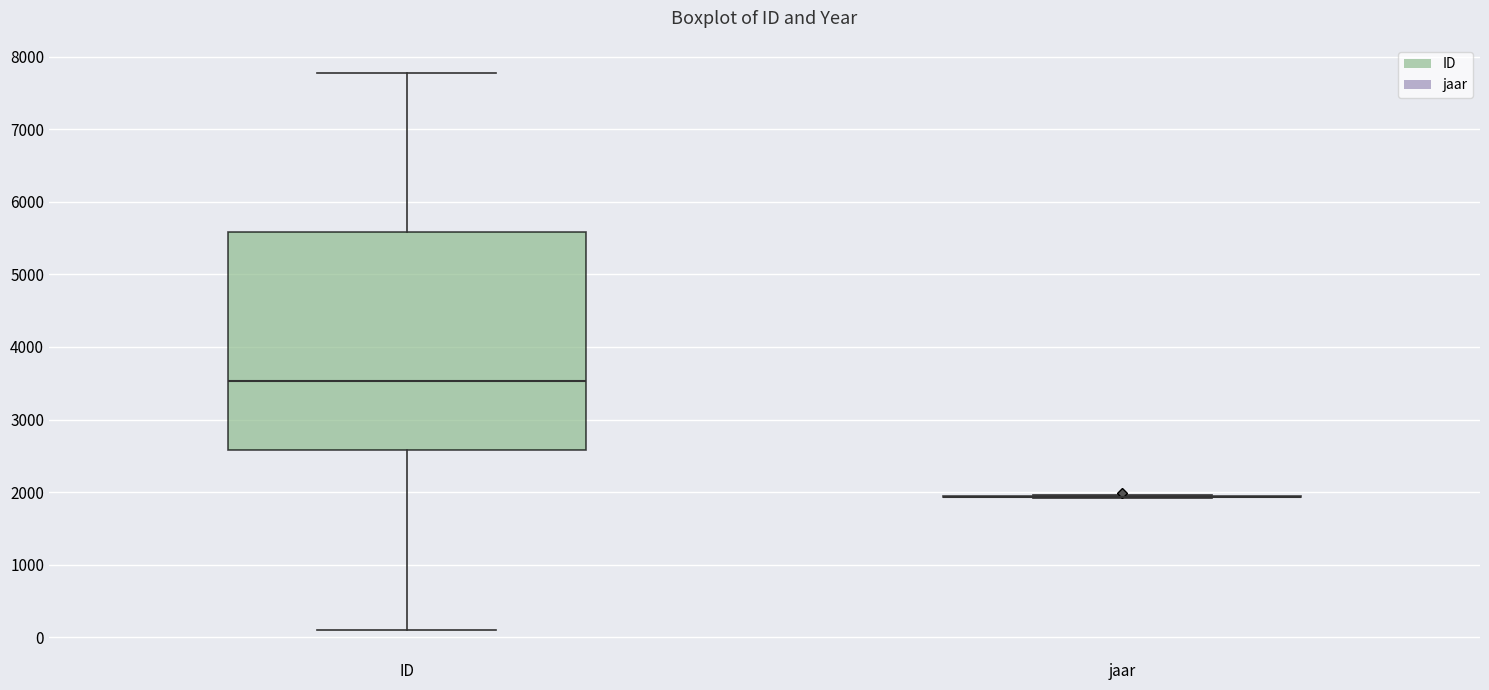

Reading left to right, read every box against the y-axis: the position of its median line, the range the box covers, and the ends of its whiskers. The values are not printed on the chart, so give them approximately, as read against the axis.

ID: median 3500, box 2600 to 5600, whiskers 100 to 7800
jaar: box collapsed to a line at 1900, whiskers 1900 to 2000